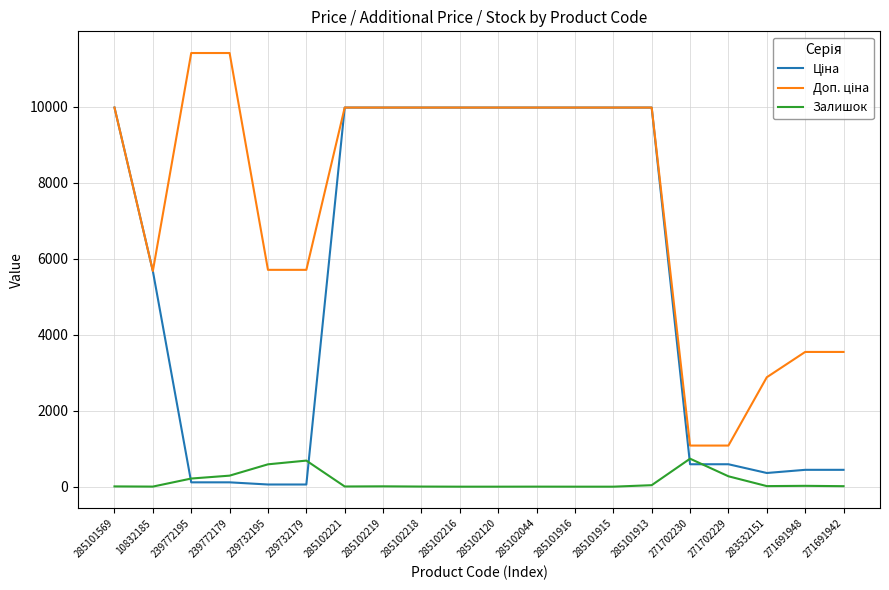

What is the total value across all series at 271702229?

1944.6